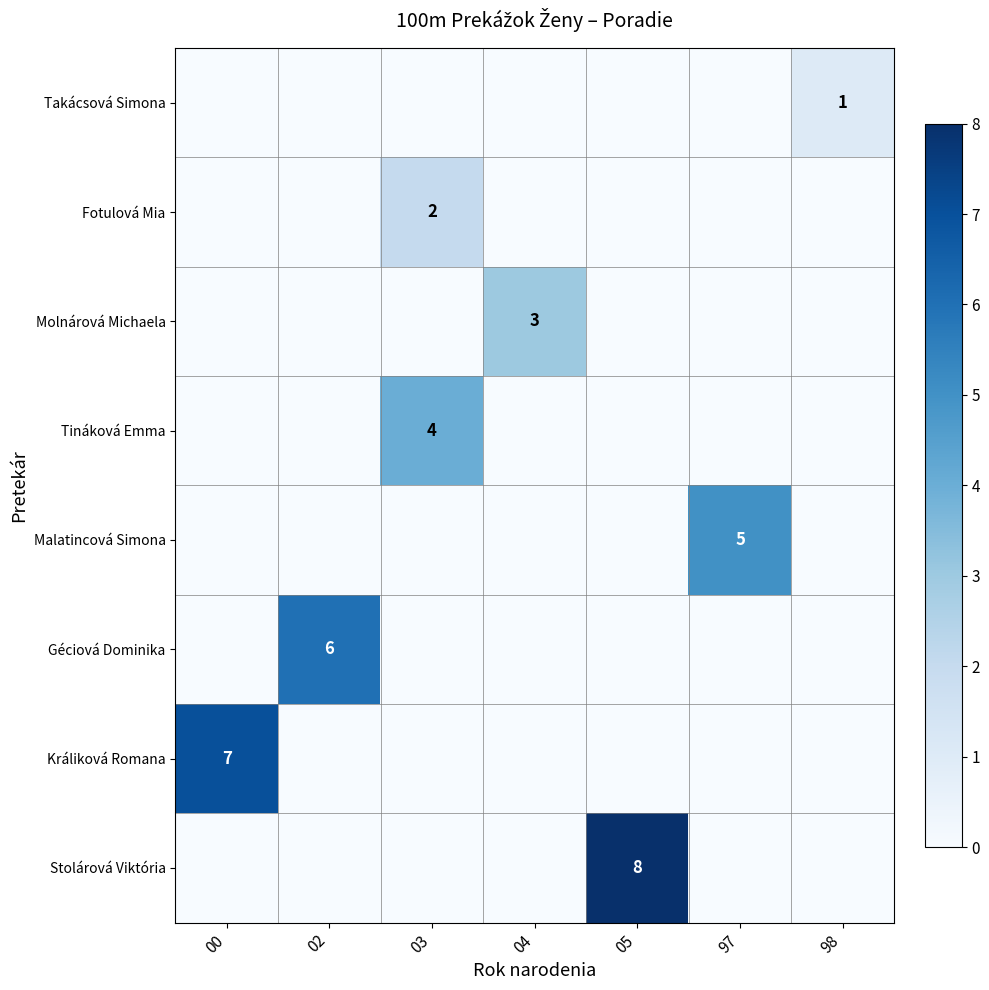

True or false: Stolárová Viktória has a value of 4 at 05.

False